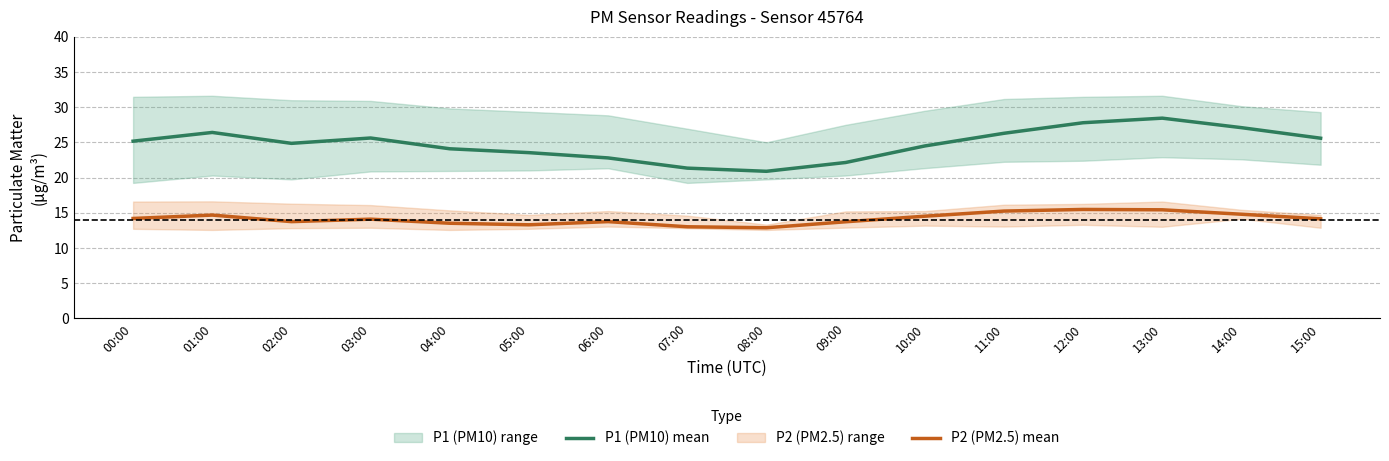

Does the chart have visible grid lines?

Yes